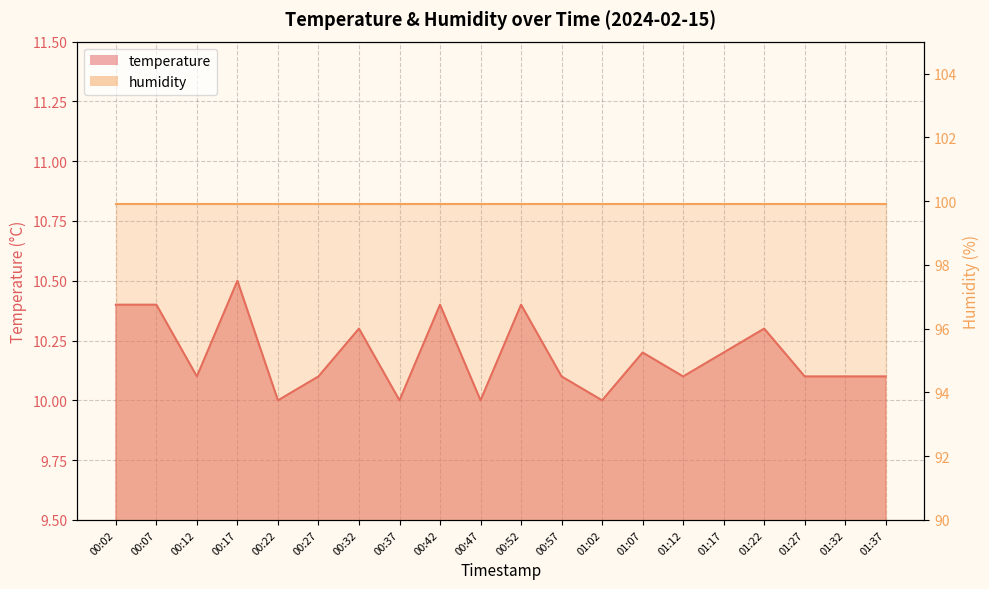

What is the minimum value shown in the chart?

10.0